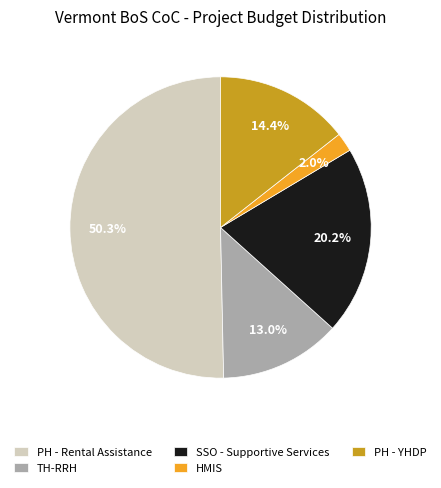

Which slice is the smallest?

HMIS